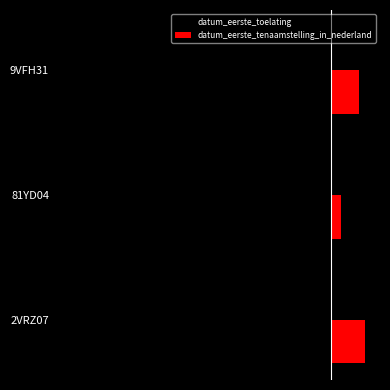

At which label is datum_eerste_toelating closest to -8?

81YD04